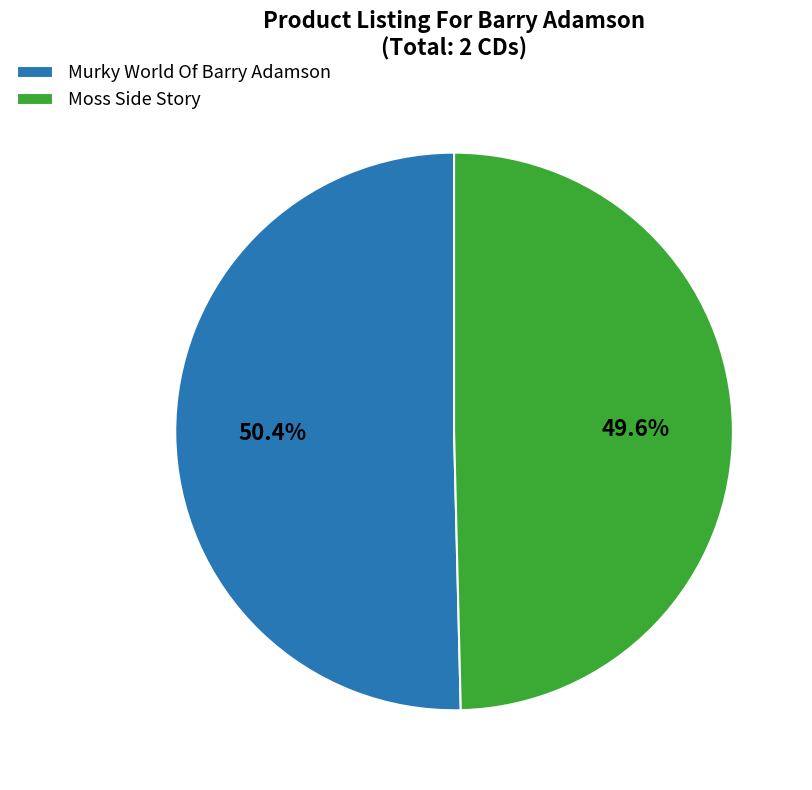

Rank the categories by value from lowest to highest.

Moss Side Story, Murky World Of Barry Adamson